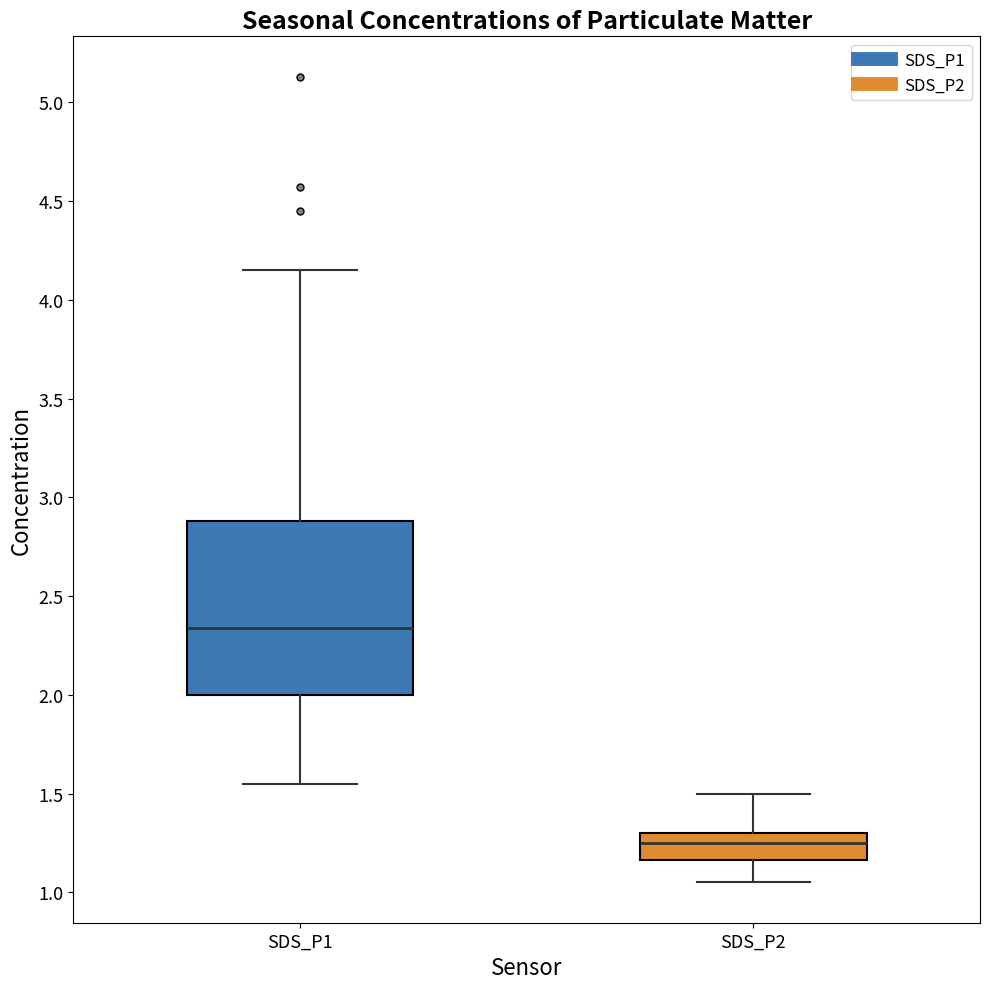

Reading left to right, transcribe this box plot: for each box, give where its median line is, the range the box spans, and where its two whiskers end, as read against the y-axis. The values are not printed on the chart, so give them approximately, as read against the axis.

SDS_P1: median 2.35, box 2.00 to 2.90, whiskers 1.55 to 4.15
SDS_P2: median 1.25, box 1.15 to 1.30, whiskers 1.05 to 1.50